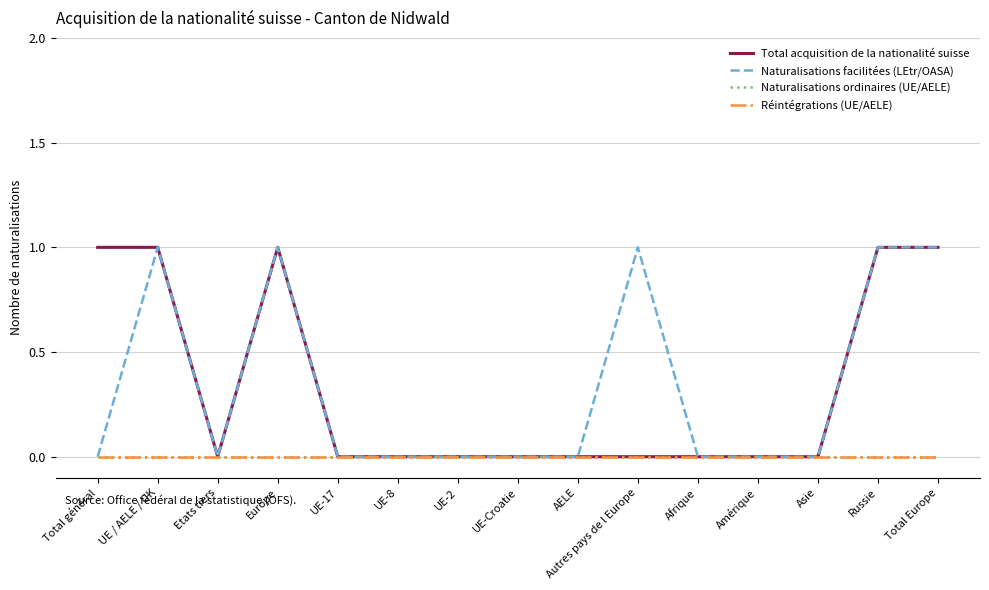

Between Amérique and UE / AELE / UK, which is larger?

UE / AELE / UK